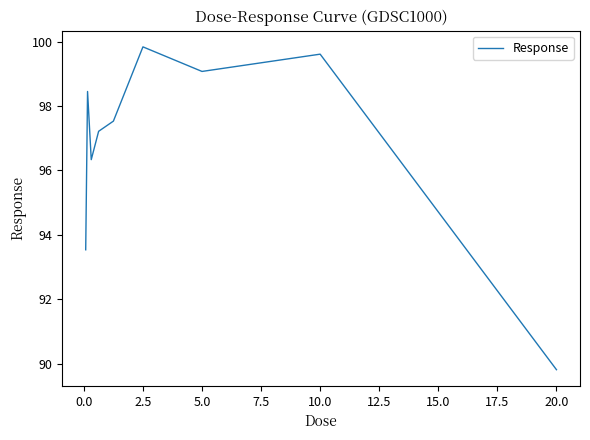

Reading left to right, what are all the values shown in this chart?

93.5	98.5	96.3	97.2	97.5	99.8	99.1	99.6	89.8